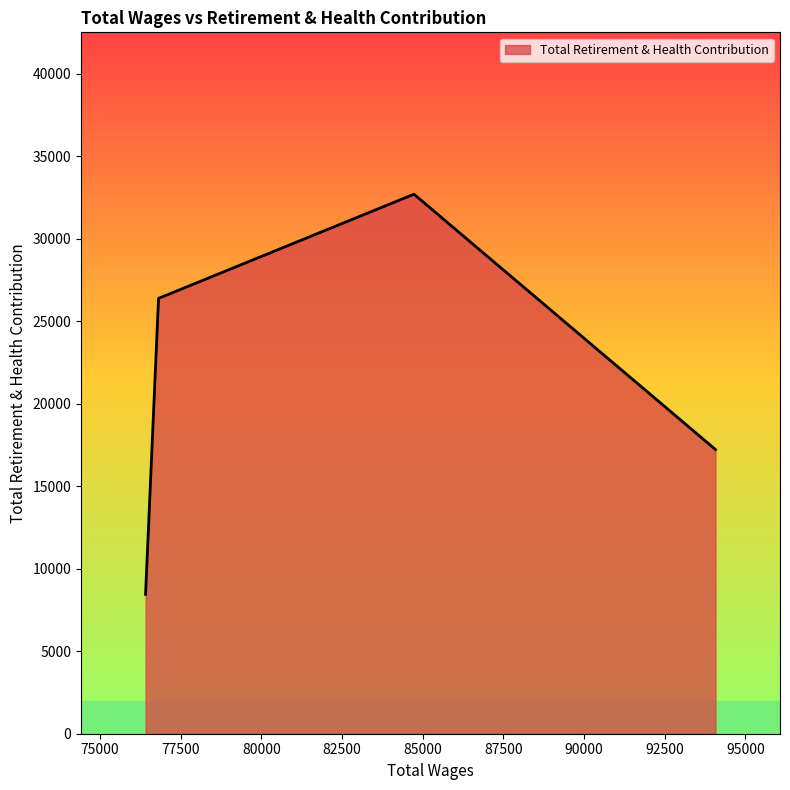

What is the difference between the maximum and minimum values?

24259